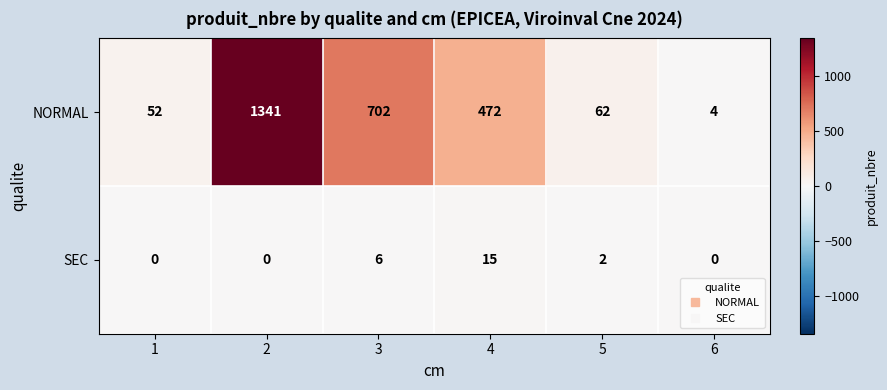

What is the average value of the NORMAL series?

439